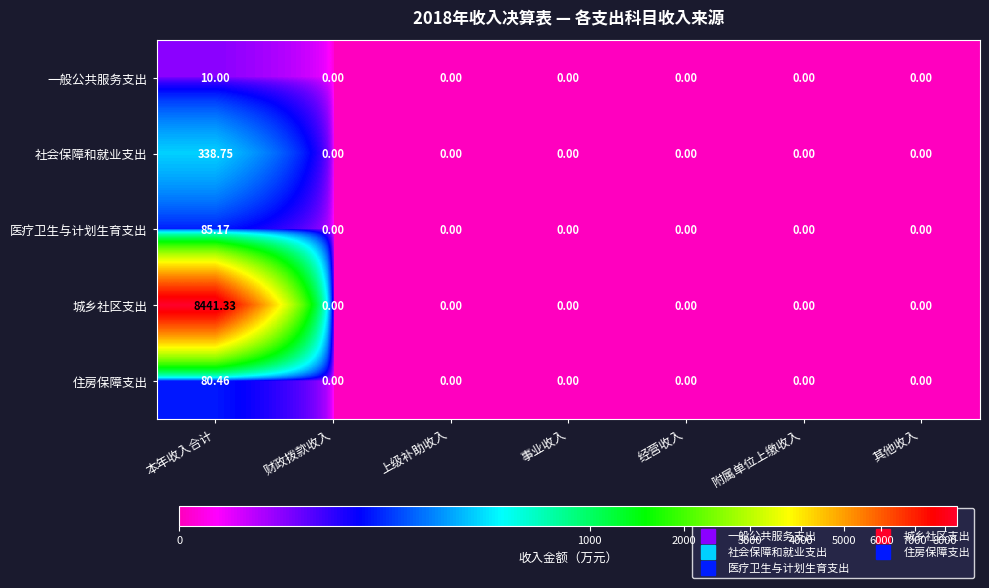

Which series has the widest spread of values?

城乡社区支出